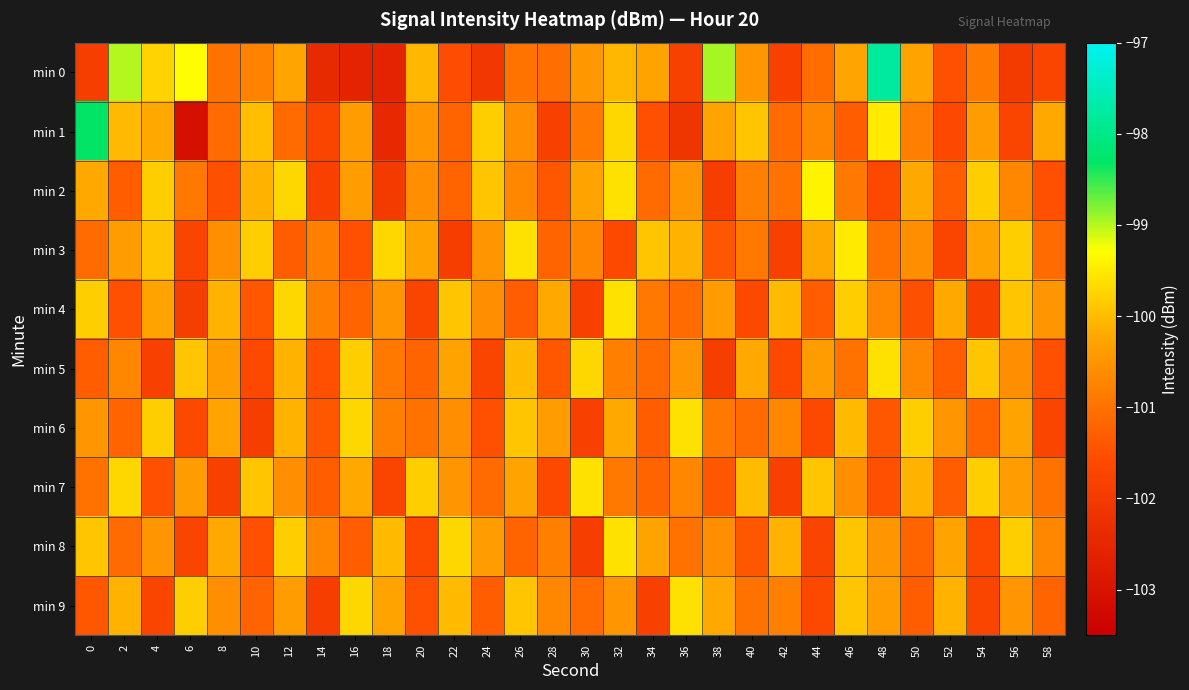

At which category is the sum across all series the highest?

32